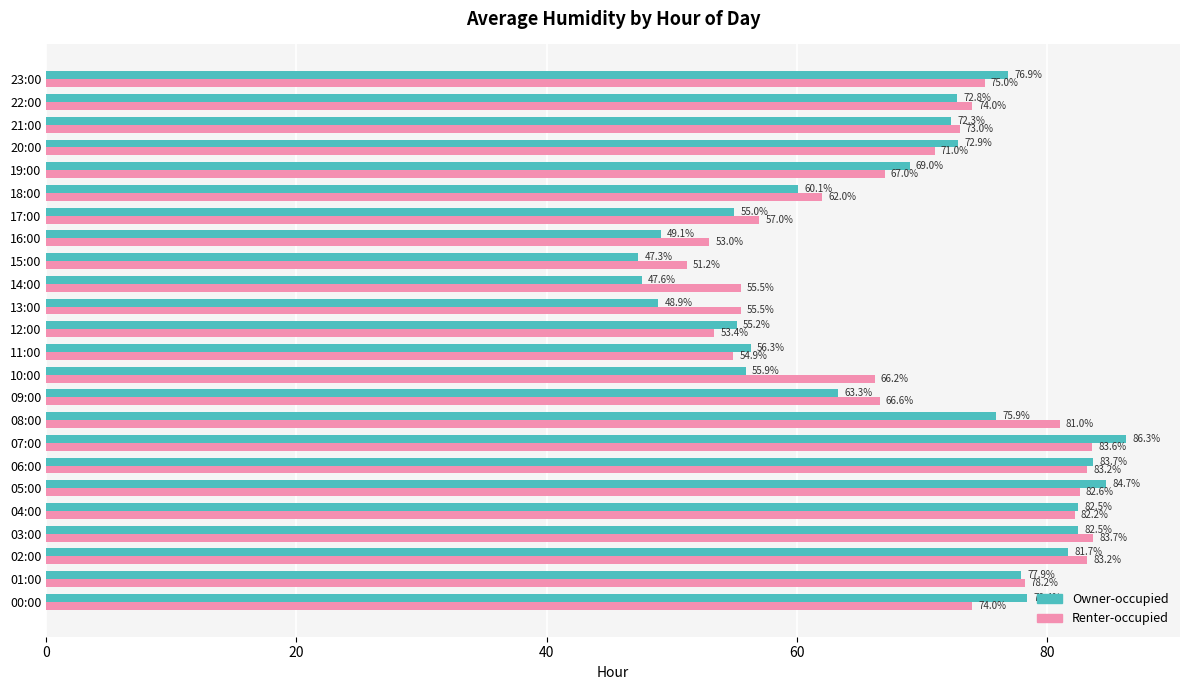

Which series changed the most between 00:00 and 03:00?

Renter-occupied